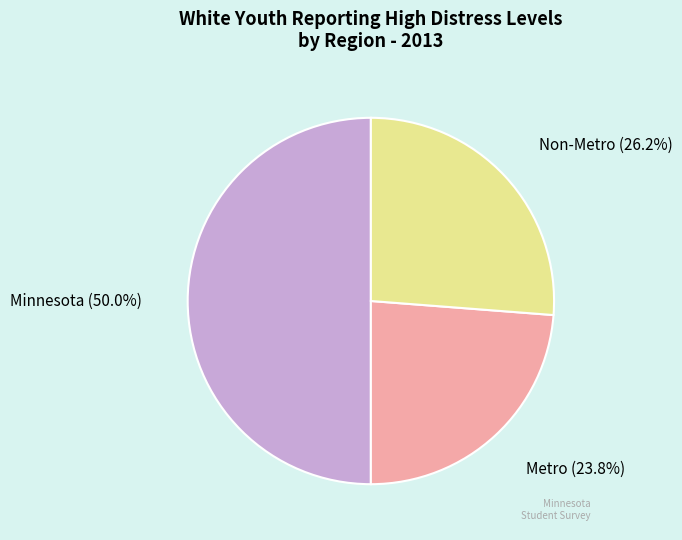

To the nearest percent, what is the average slice percentage?

33%